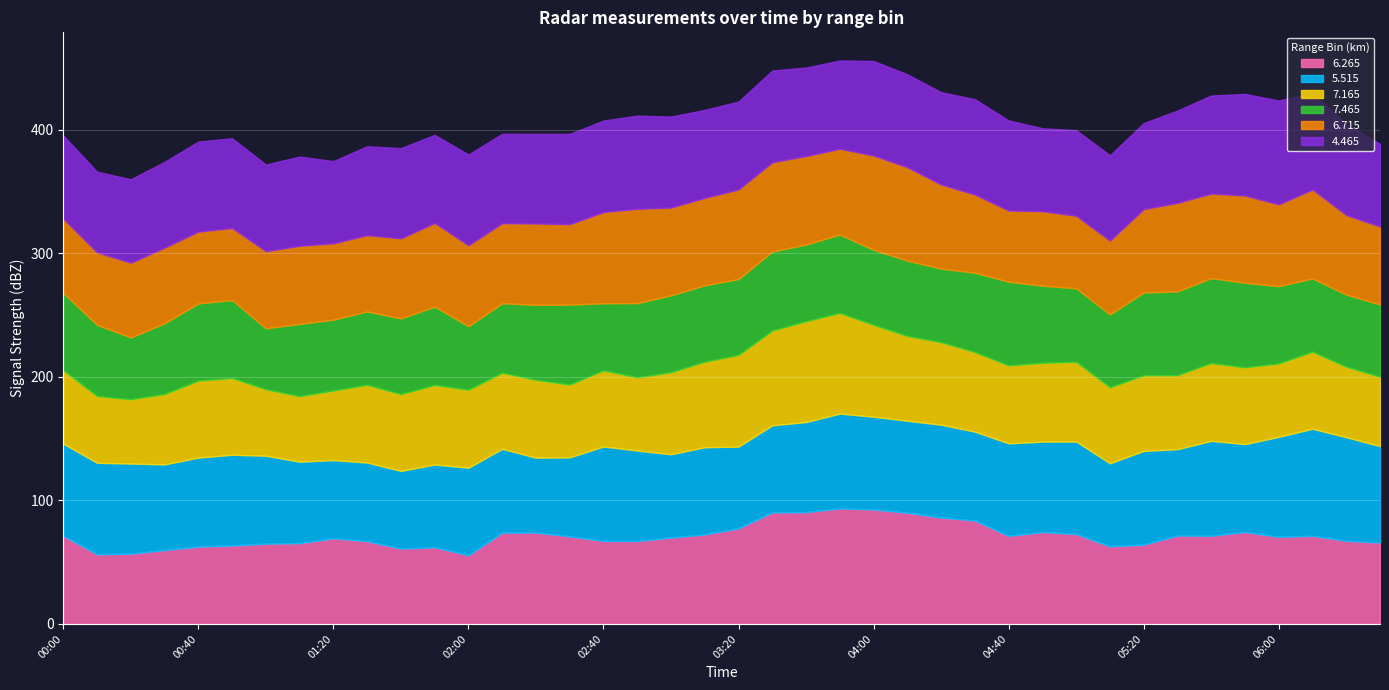

How many values in the 4.465 series are below 72?

17